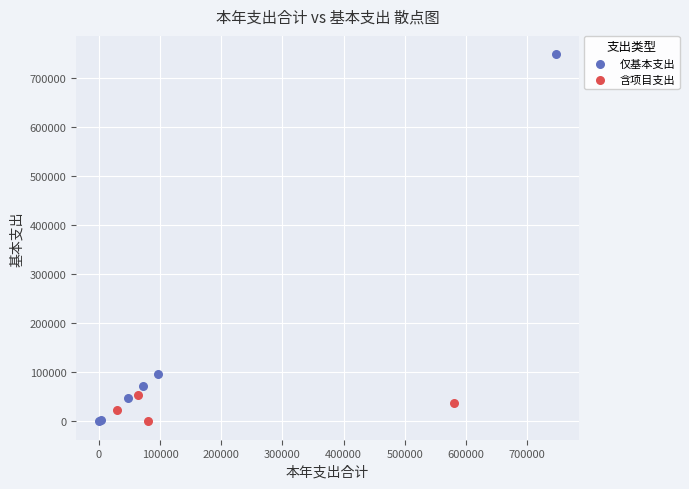

Which series has the widest spread of Y values?

仅基本支出